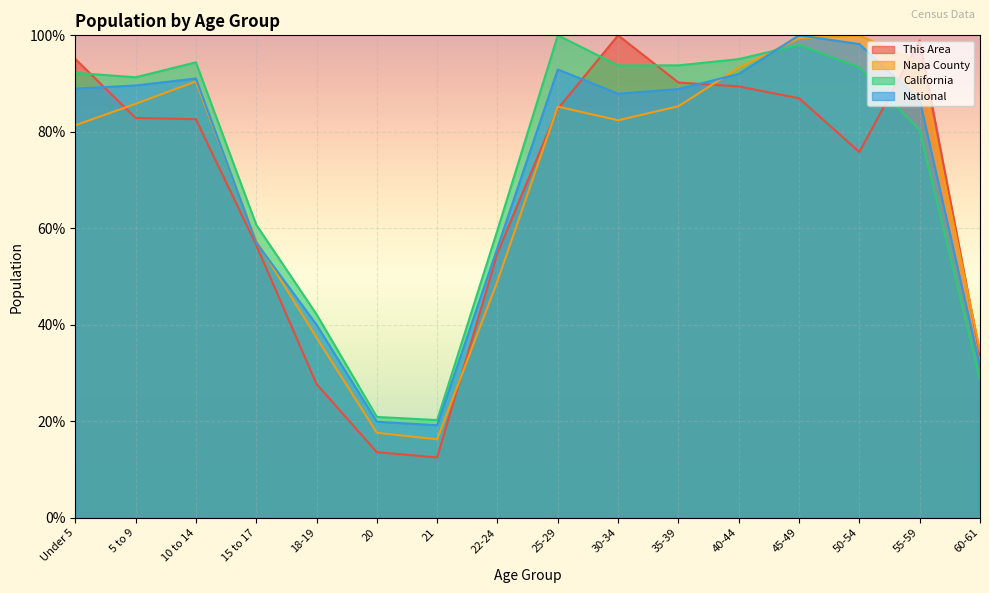

In California, how many points are lower than both neighbors (excluding endpoints)?

3